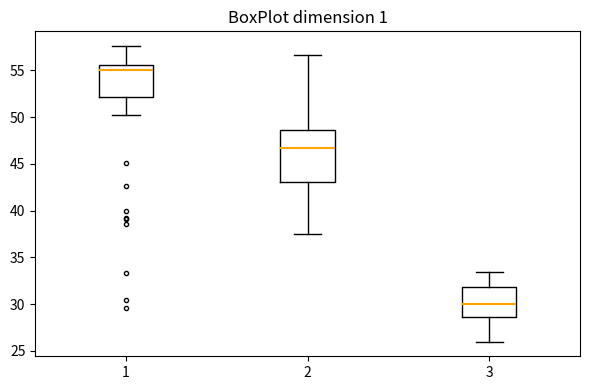

Which box's median line is the lowest?

3